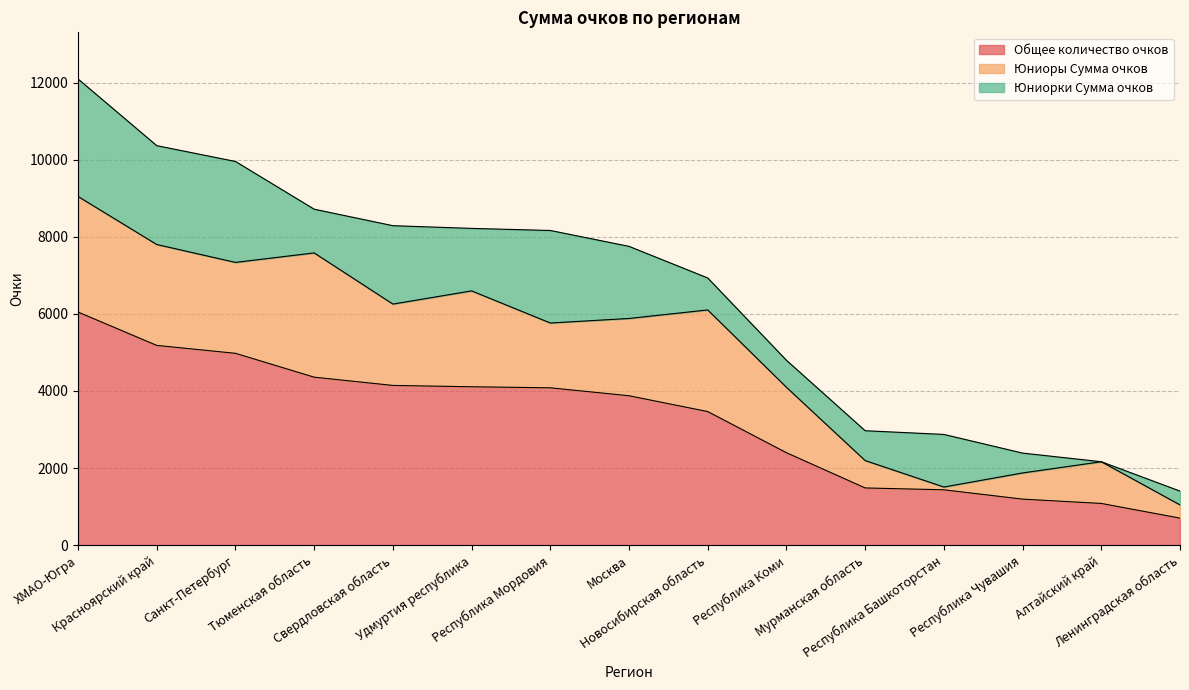

List the labels in order of Общее количество очков value, smallest first.

Ленинградская область, Алтайский край, Республика Чувашия, Республика Башкоторстан, Мурманская область, Республика Коми, Новосибирская область, Москва, Республика Мордовия, Удмуртия республика, Свердловская область, Тюменская область, Санкт-Петербург, Красноярский край, ХМАО-Югра